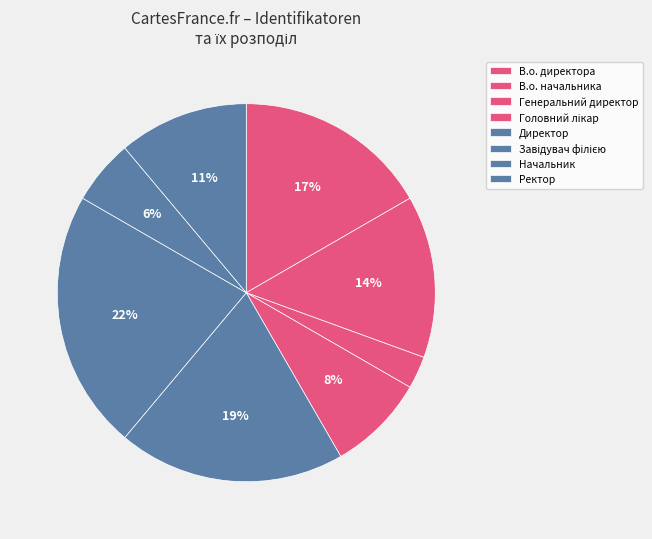

Is there a majority slice in this chart?

No